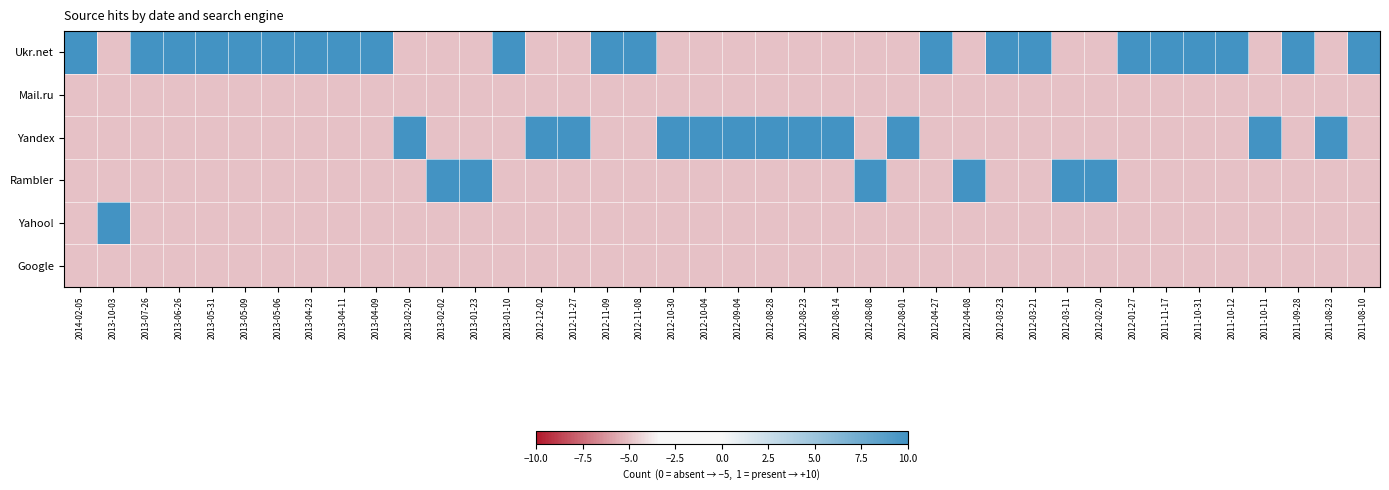

Count the number of data series in this chart.

6